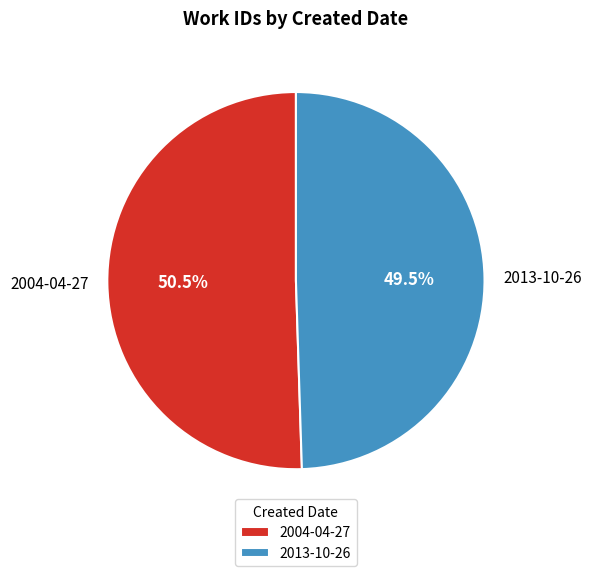

Which category accounts for the majority?

2004-04-27